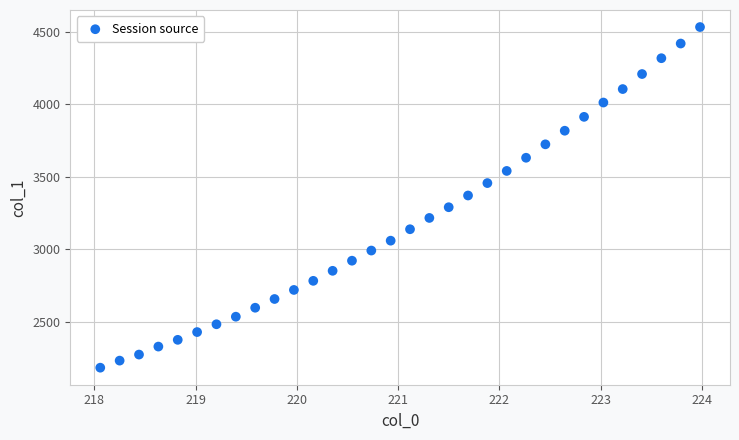

What is the range of X values (max minus min)?

5.9